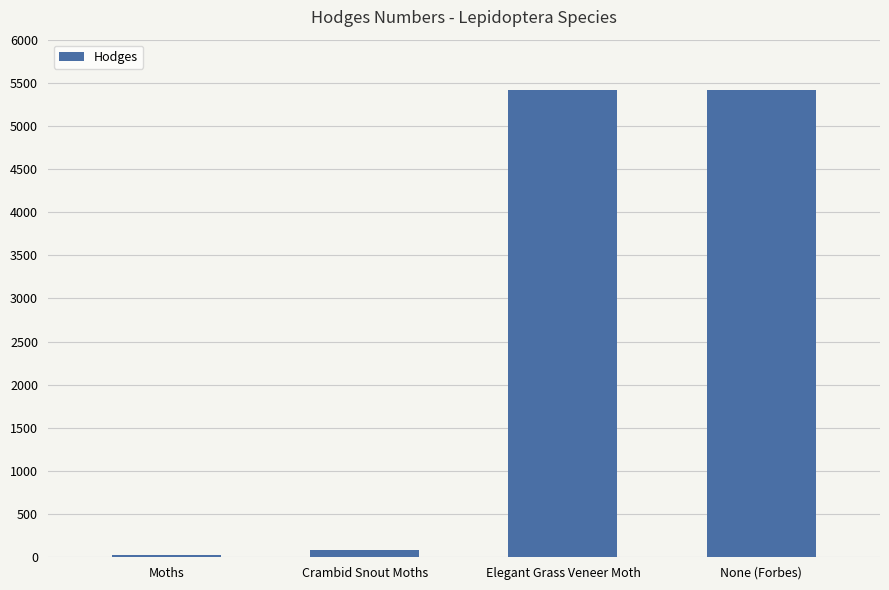

What is the label of the 3rd bar from the right?

Crambid Snout Moths